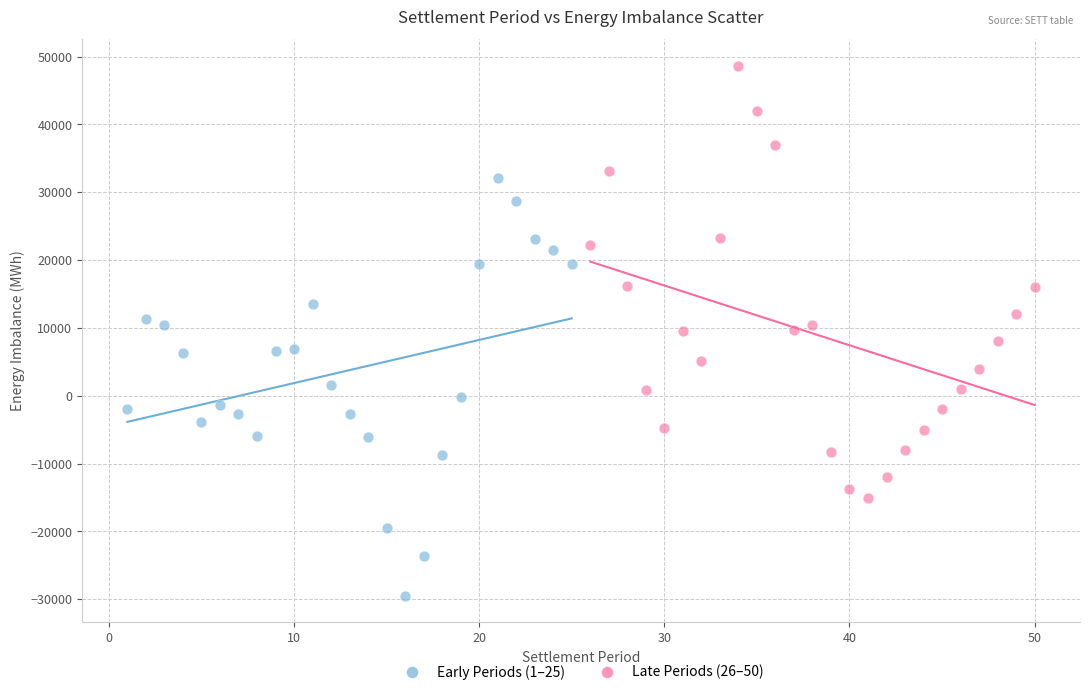

Which series contains the lowest Y value?

Early Periods (1–25)